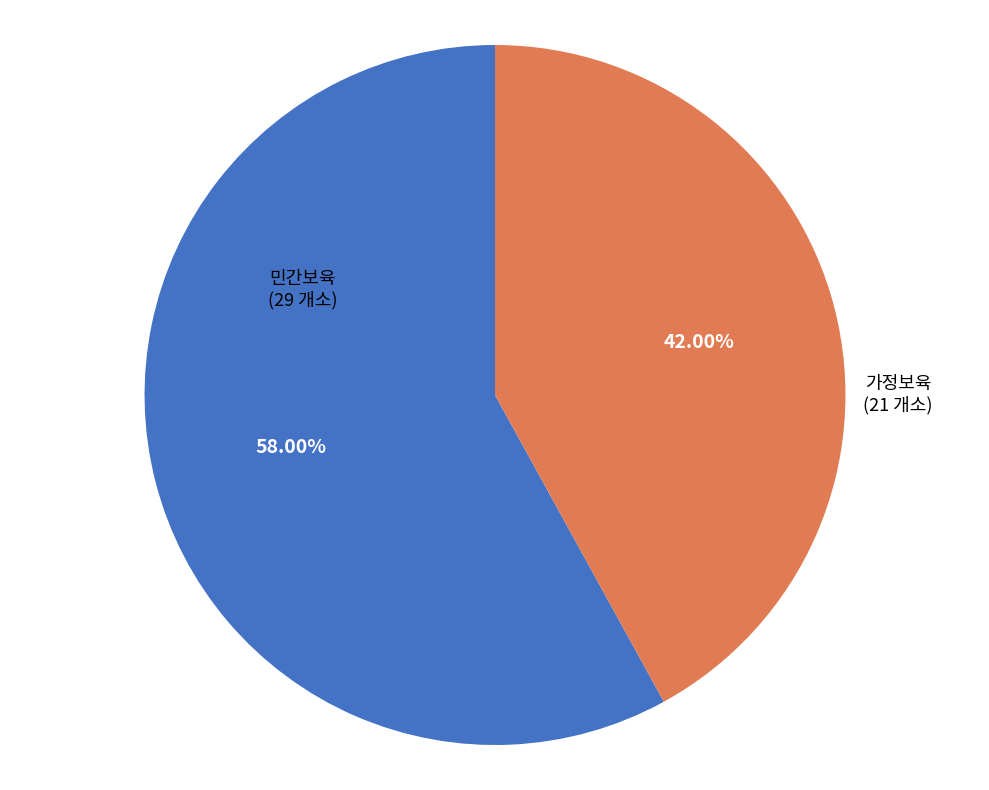

Rank the categories by value from highest to lowest.

민간보육, 가정보육